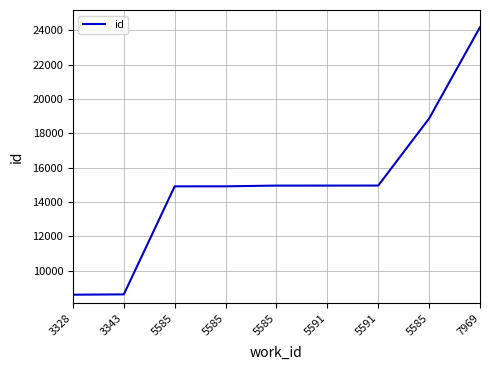

How many lines are shown in the chart?

1